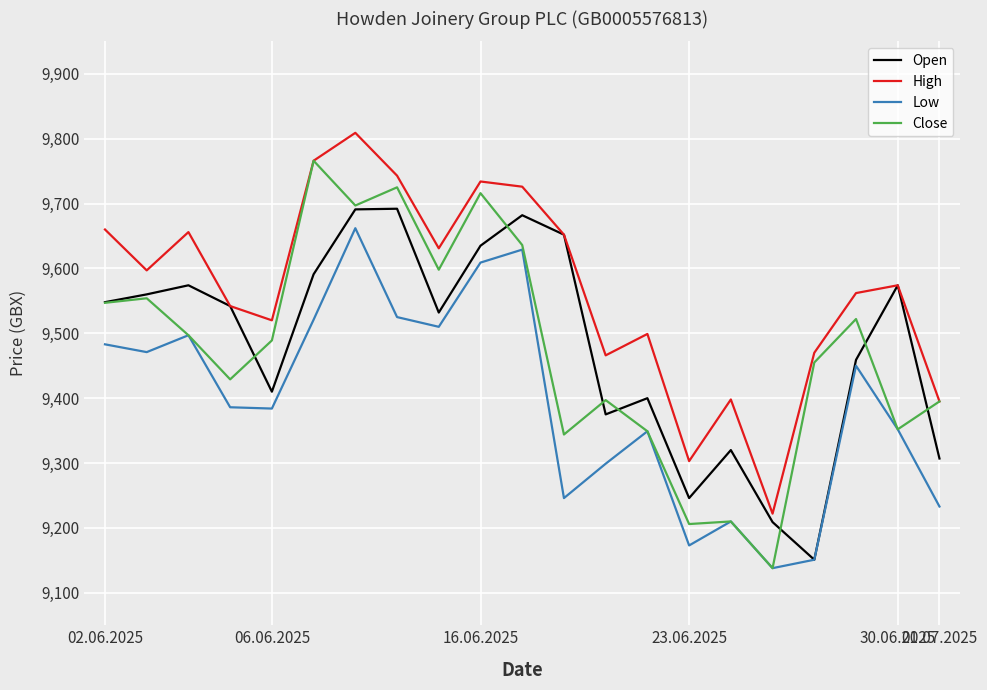

Which series has the largest total across all categories?

High